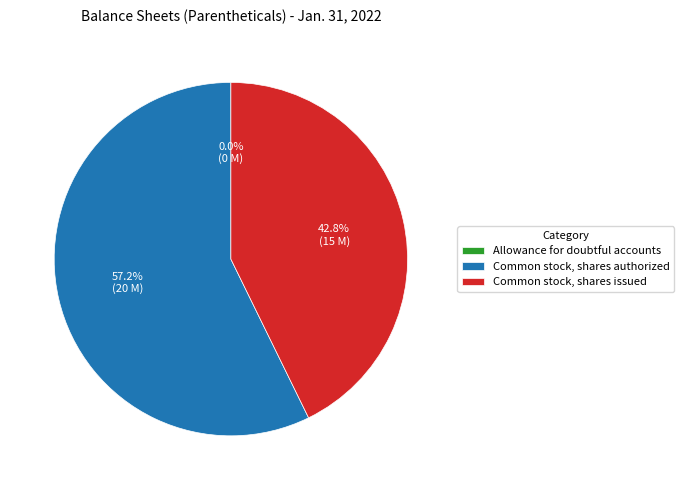

Between Common stock, shares issued and Common stock, shares authorized, which is larger?

Common stock, shares authorized